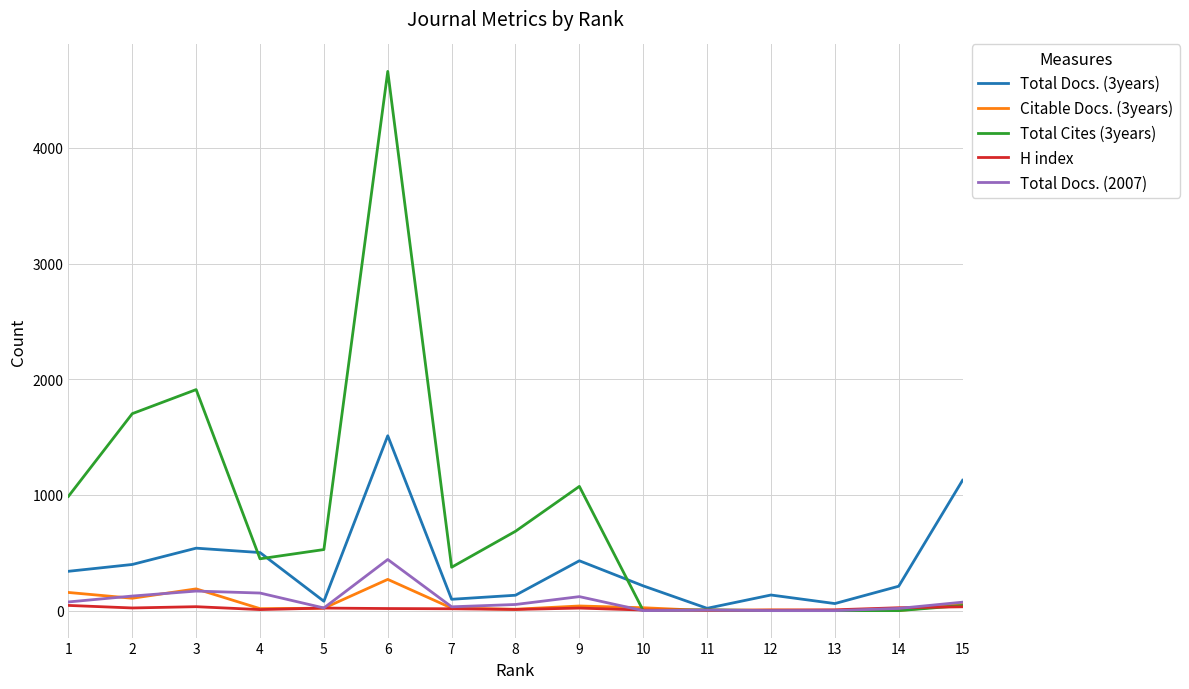

Where is the first local maximum for Citable Docs. (3years)?

3